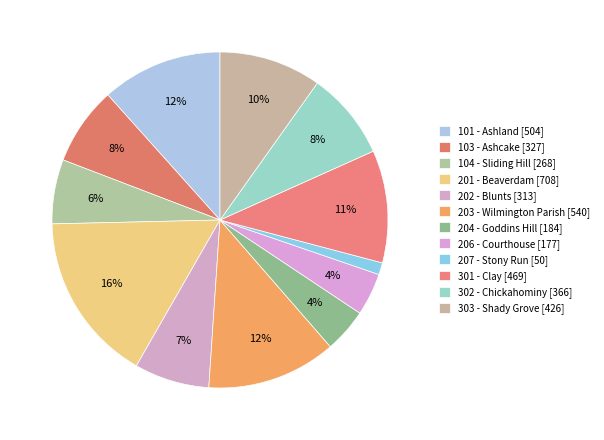

To the nearest percent, what is the combined percentage of 206 - Courthouse and 201 - Beaverdam?

20%